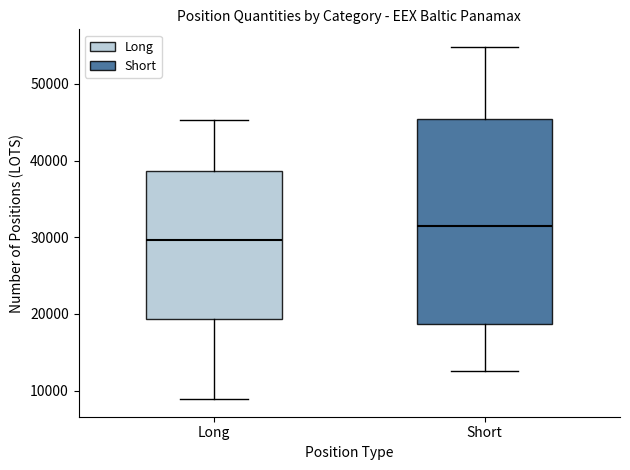

Which box's median line is the lowest?

Long